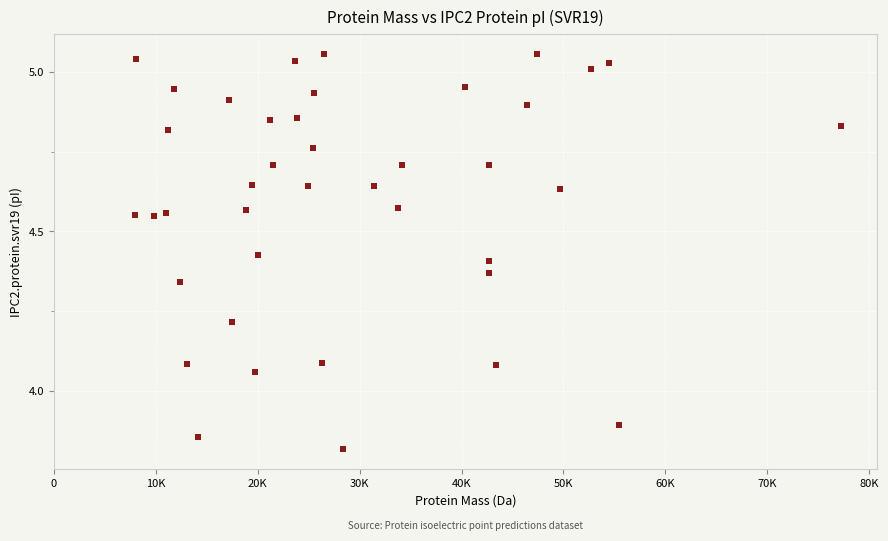

What is the range of Y values (max minus min)?

1.2